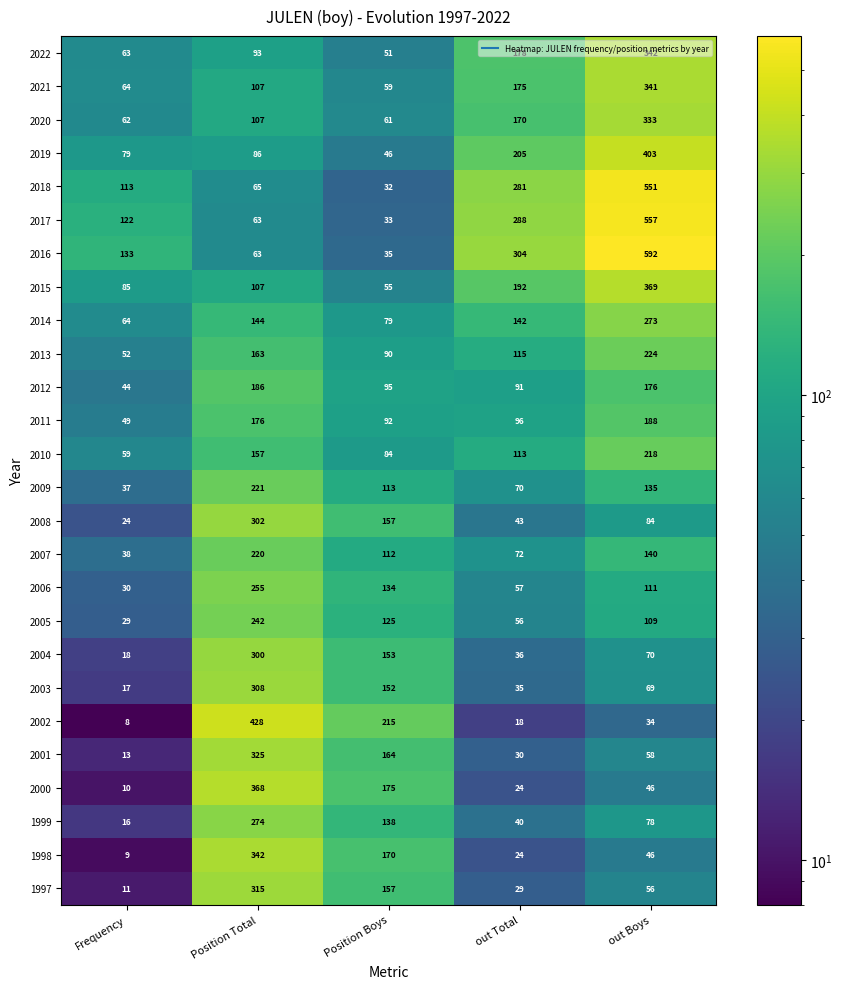

Count the number of data series in this chart.

26